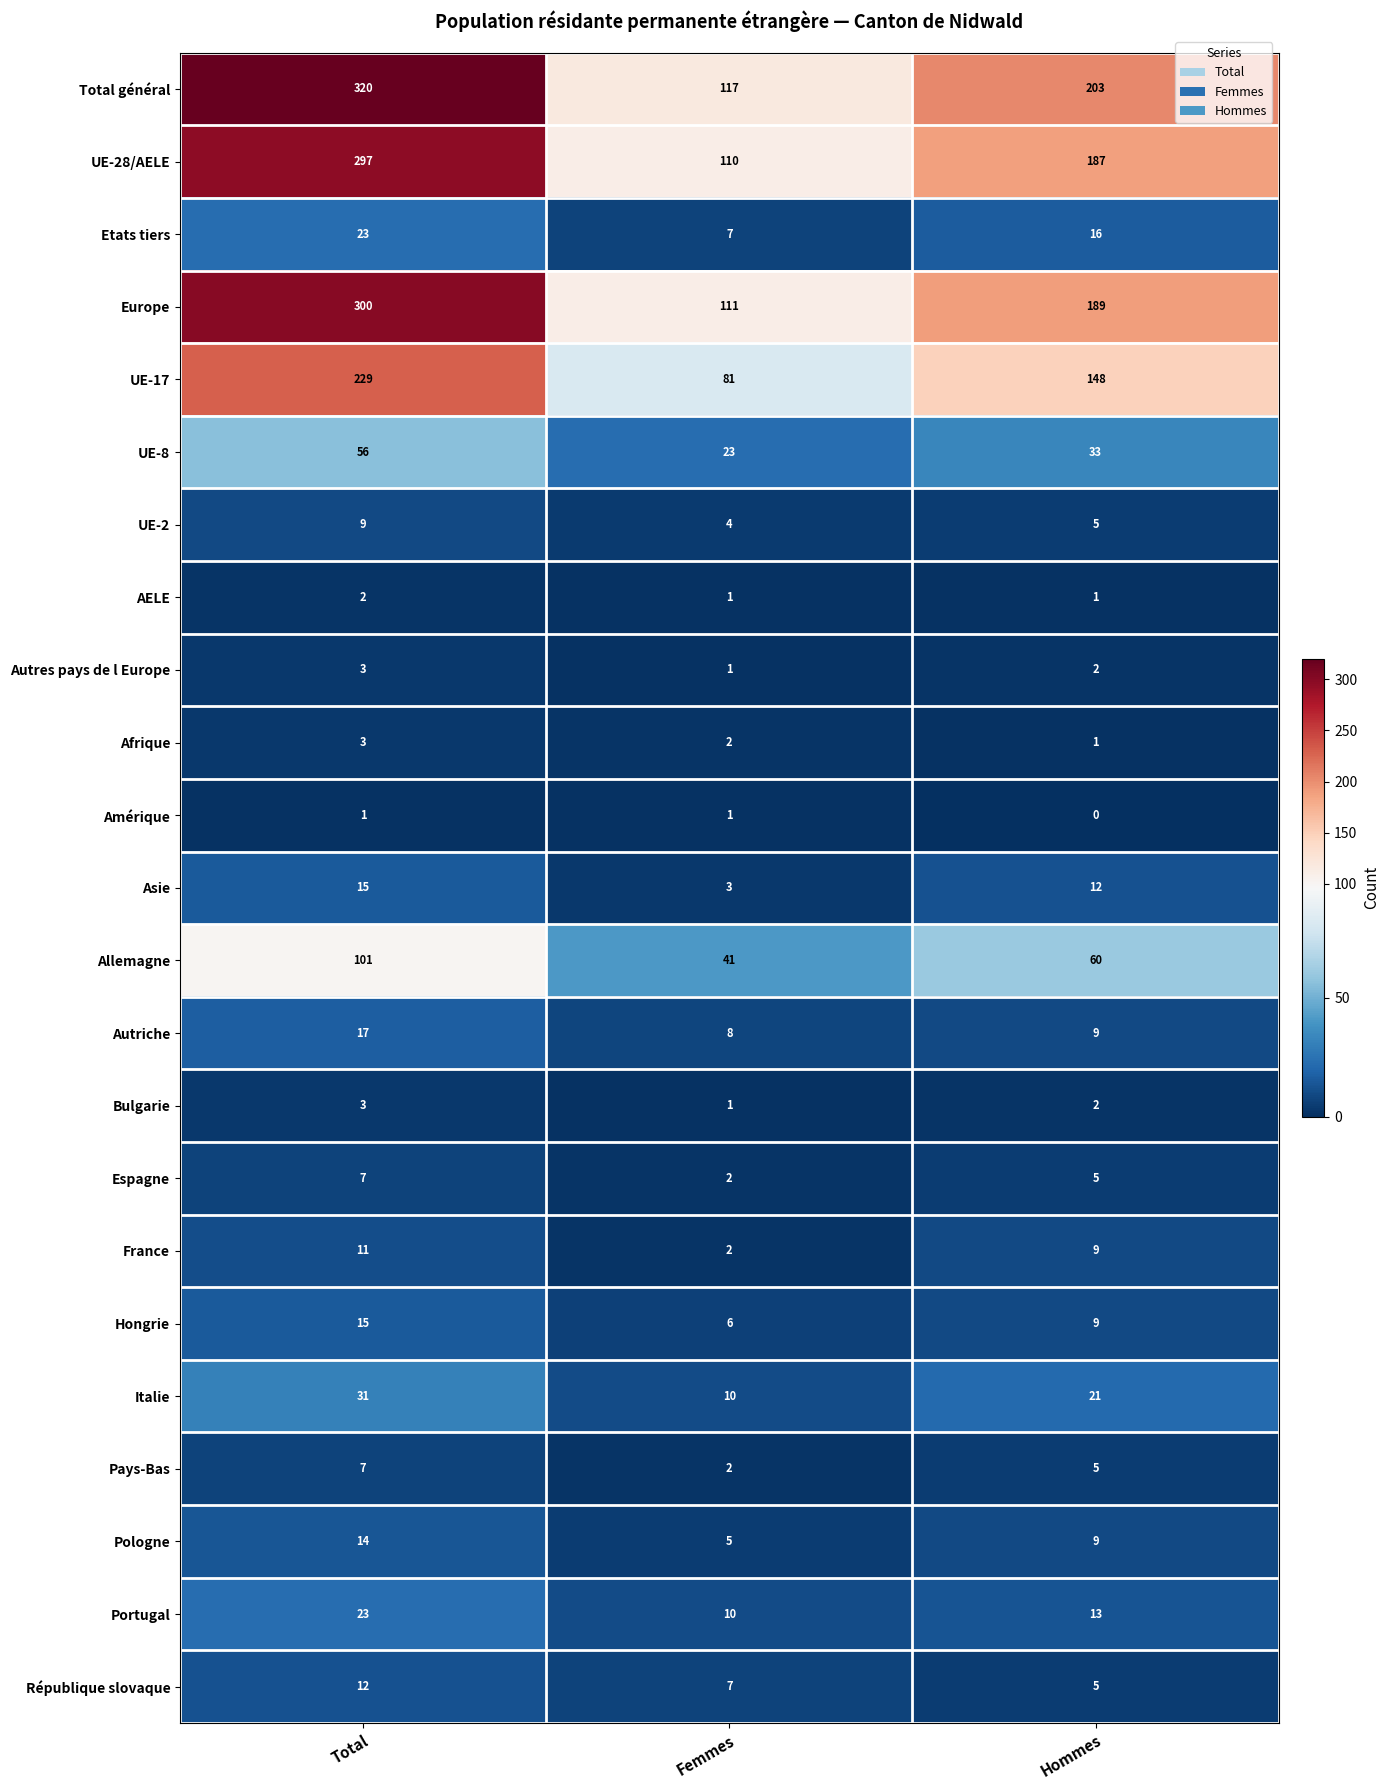

List the labels in order of Pologne value, smallest first.

Femmes, Hommes, Total